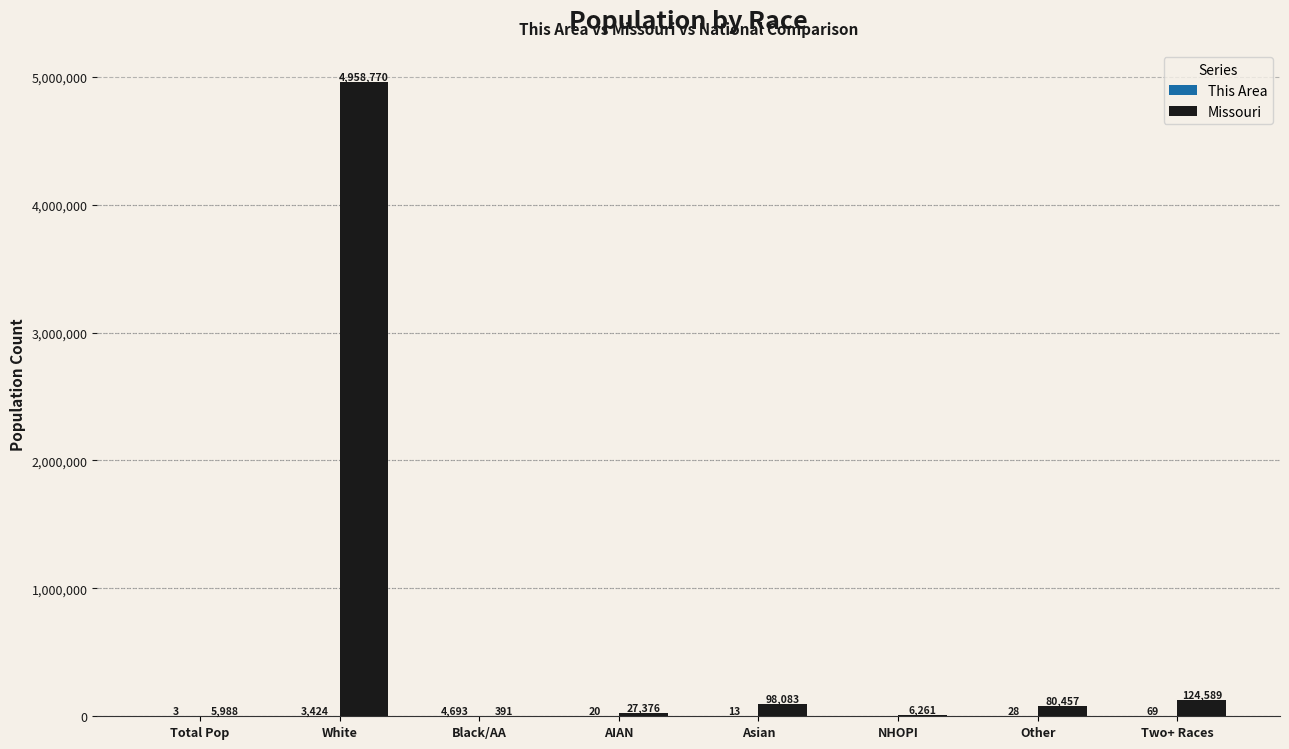

True or false: Missouri has a value of 27376 at AIAN.

True